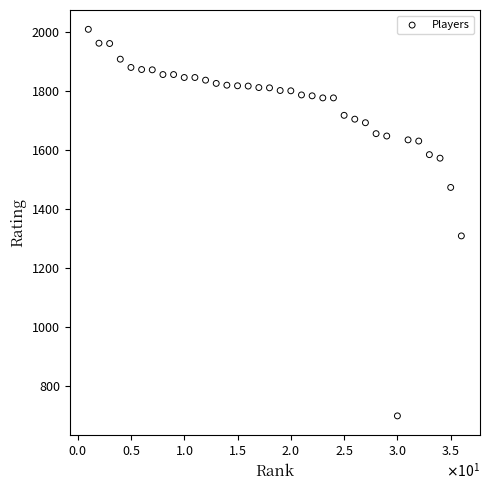

What is the range of X values (max minus min)?

35